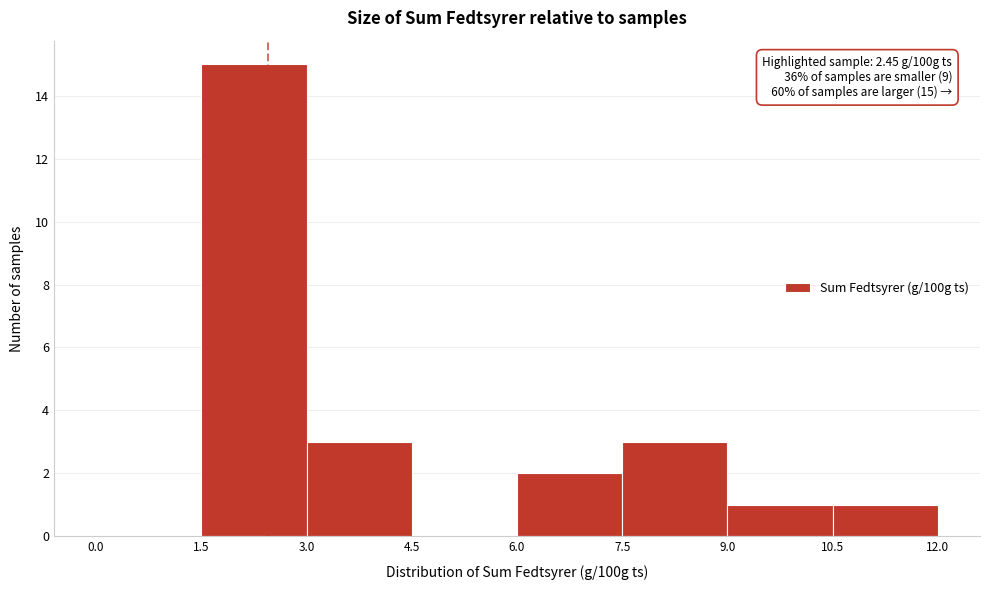

Over which range of the x-axis is the bar tallest?

1.5 to 3.0